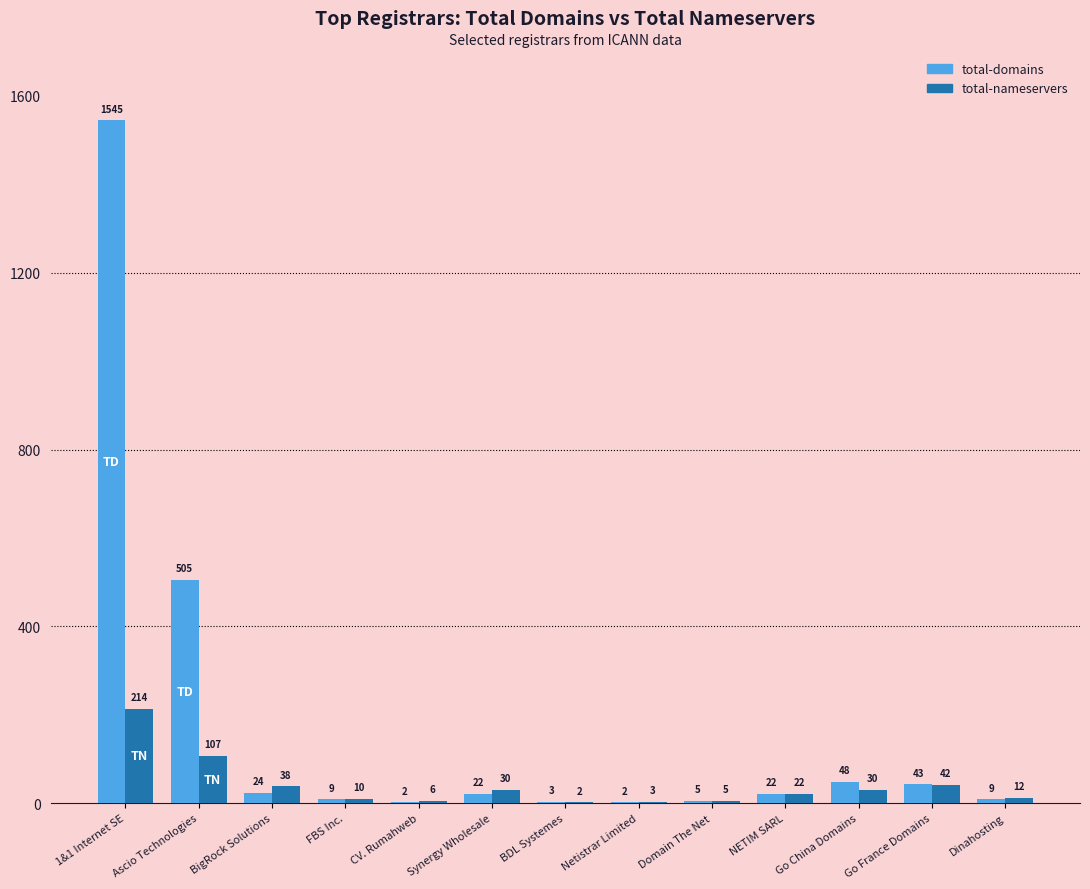

Which label corresponds to the largest value in the chart?

1&1 Internet SE